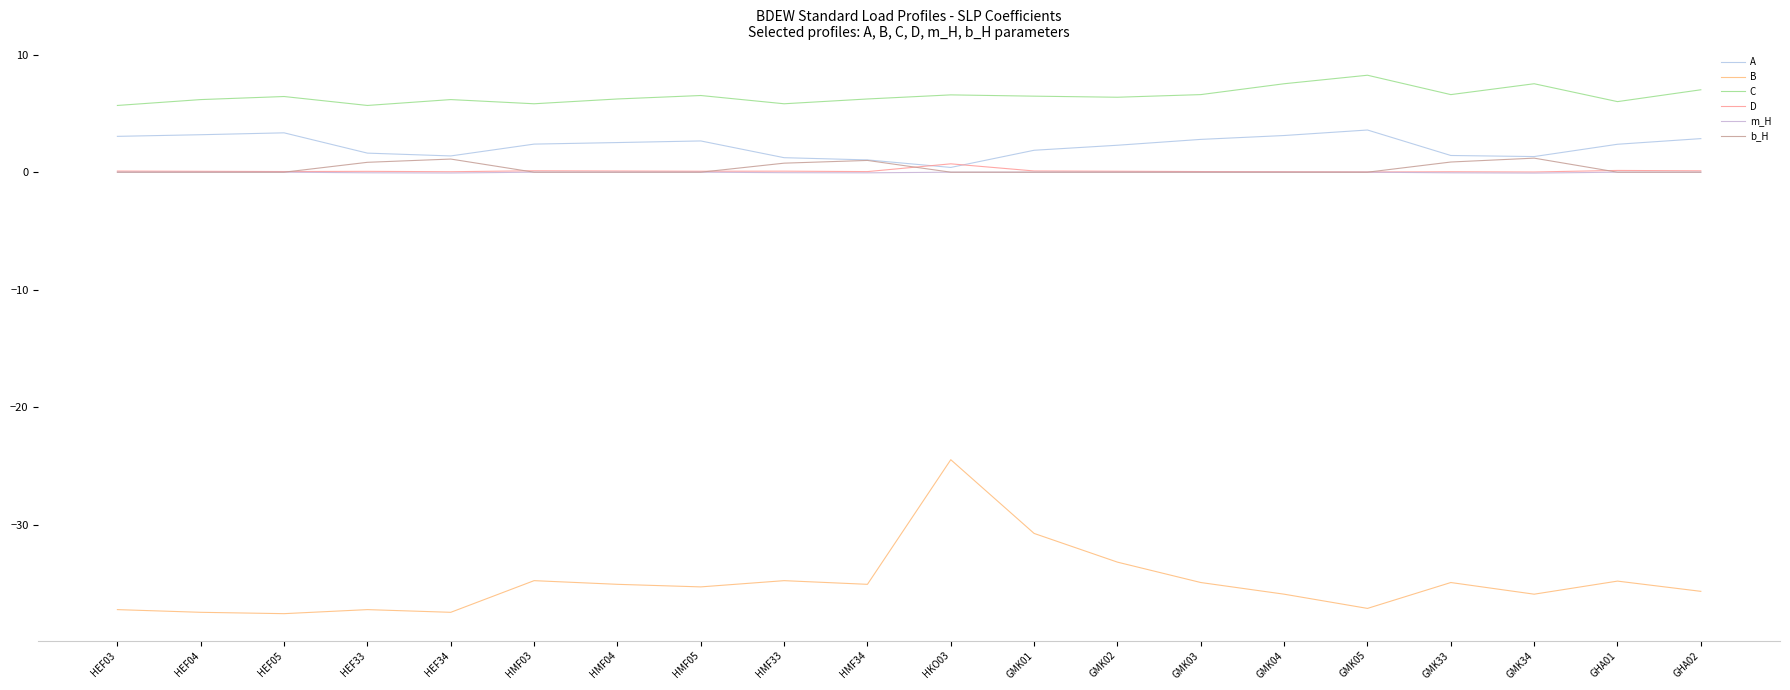

How many negative values does the m_H series have?

6